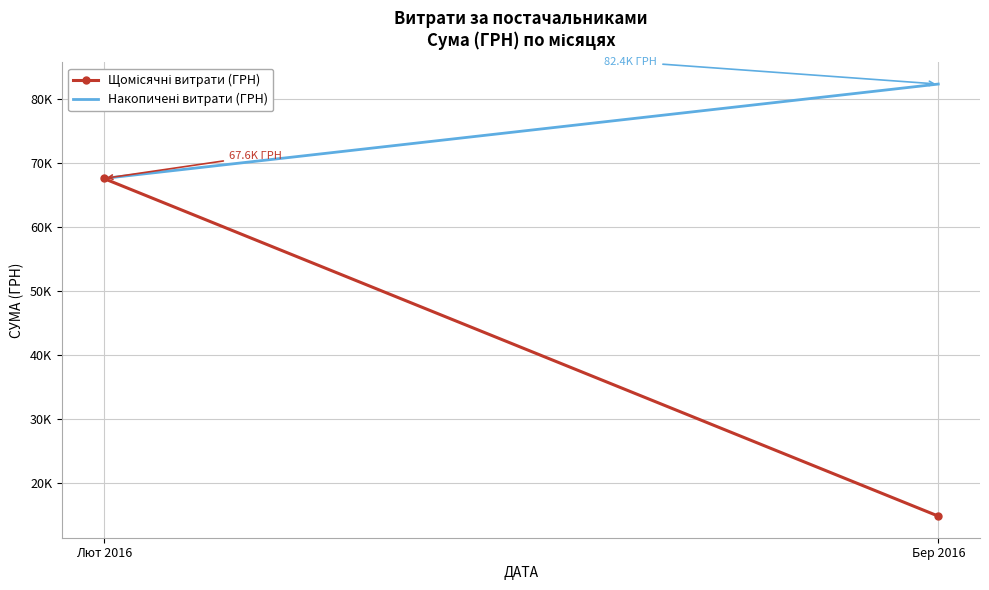

Which label corresponds to the largest value in the chart?

Бер 2016